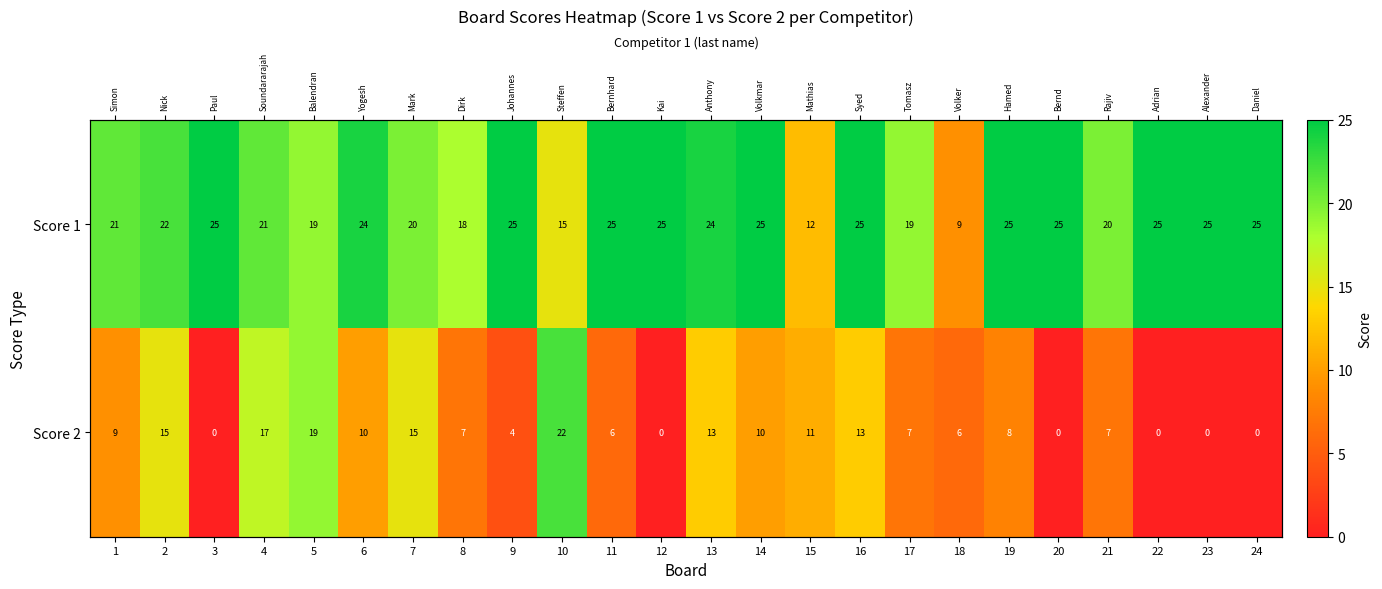

Between 20 and 24, which series saw the biggest shift?

Score 1